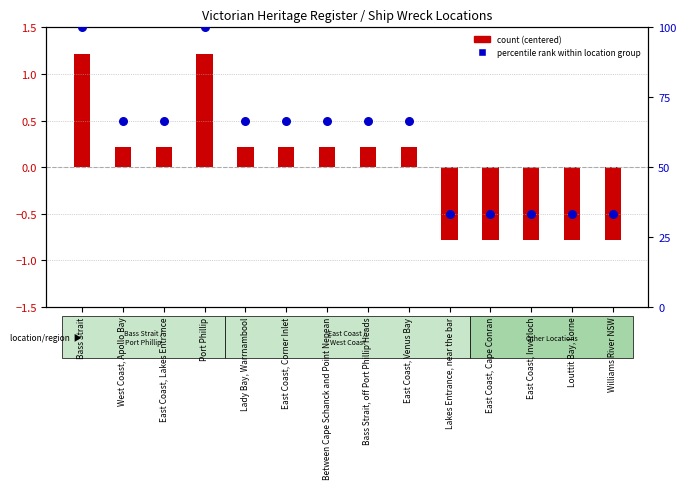

Which series reaches the minimum Y coordinate?

count (centered)